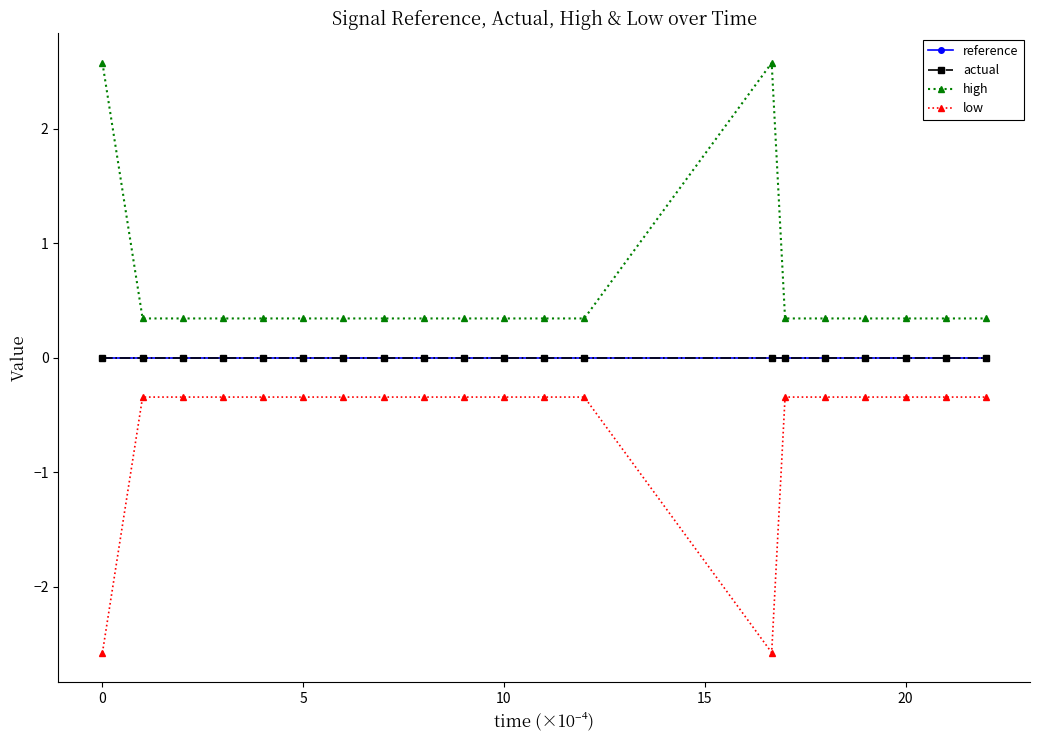

Which series has the widest spread of values?

high